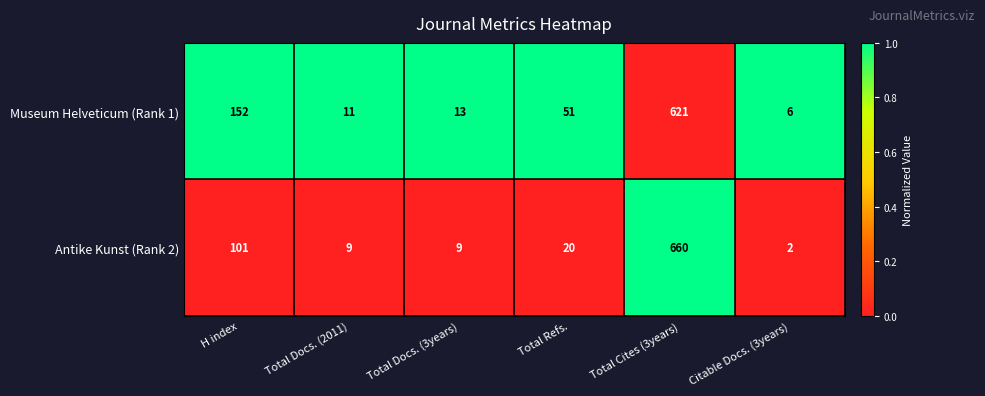

What is the spread (max minus min) of values at Total Docs. (2011)?

2